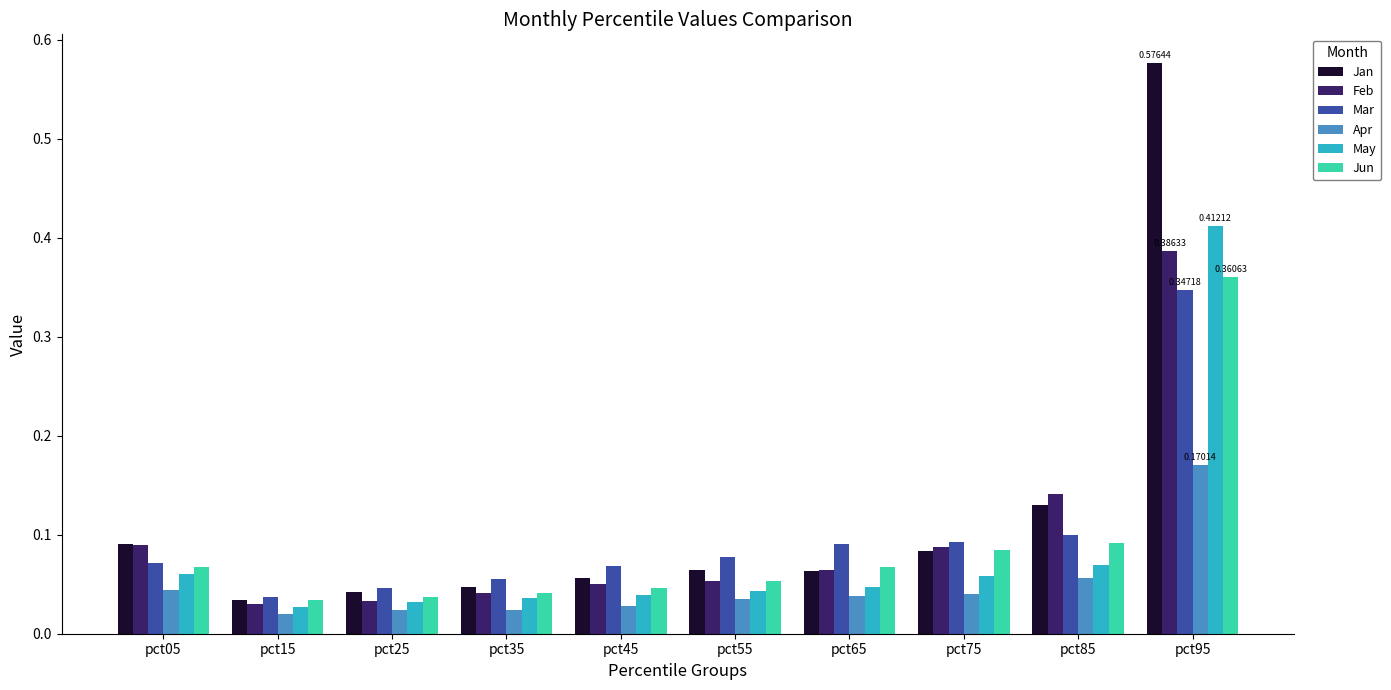

True or false: Mar has a value of 0.1 at pct35.

True